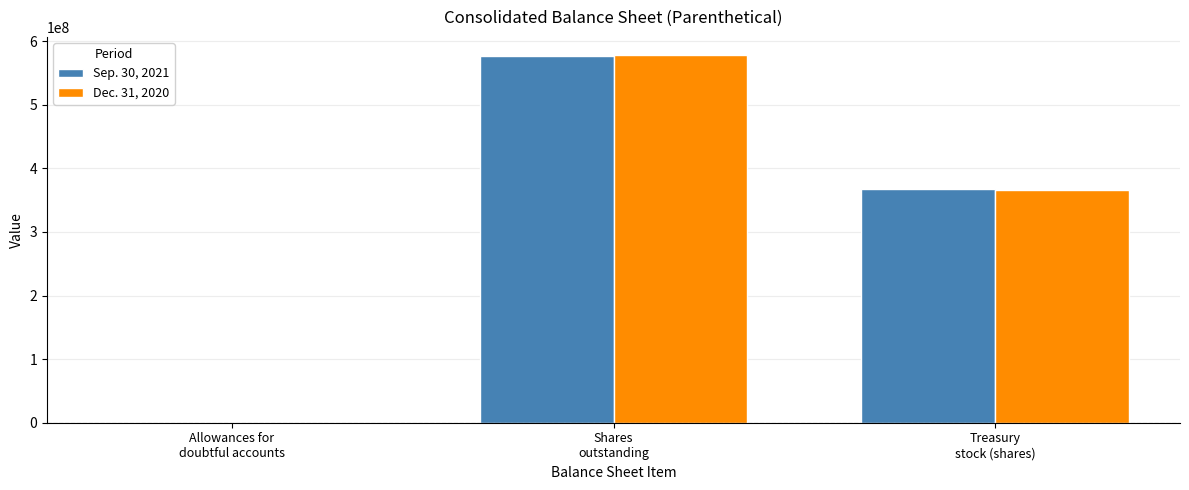

What is the greatest value displayed?

577749638